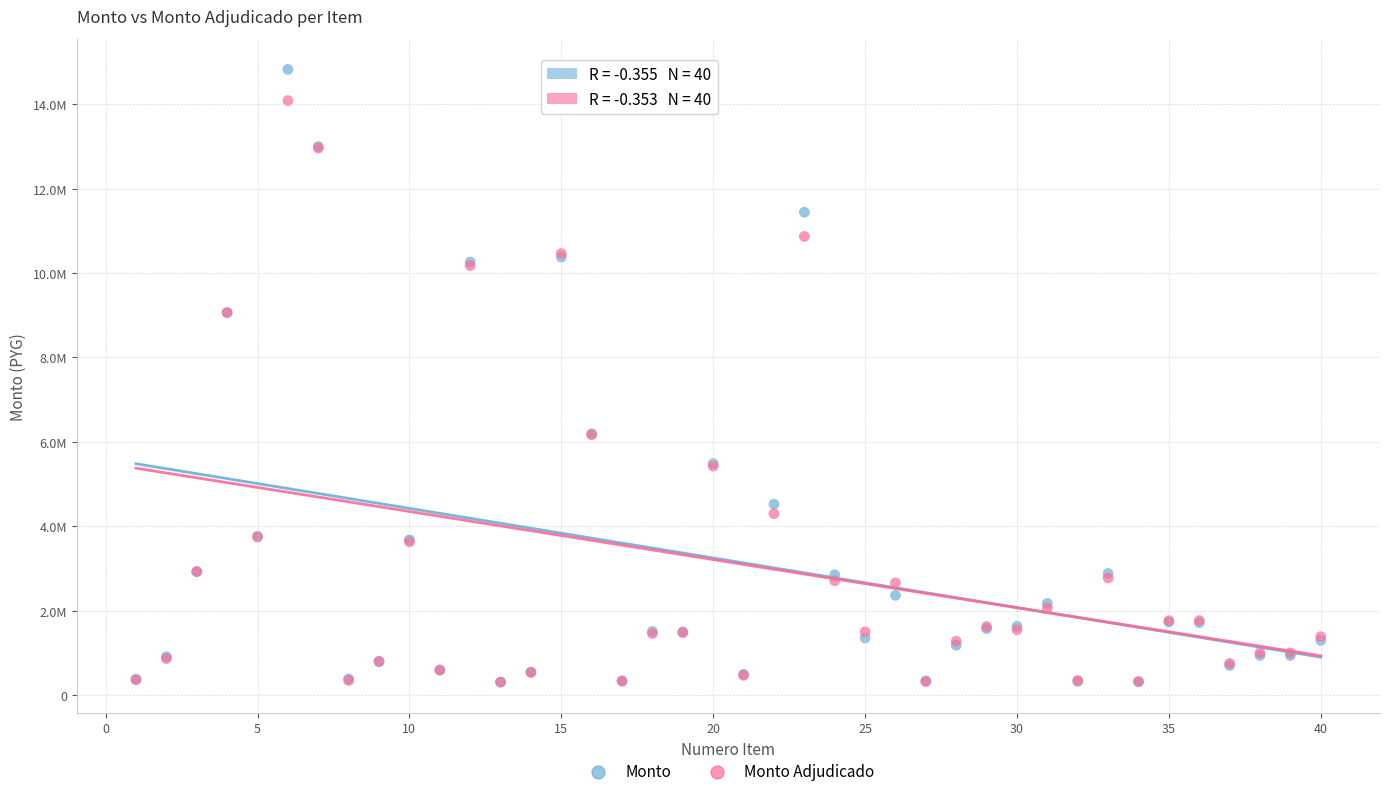

What are all the series names shown in the legend?

Monto, Monto Adjudicado